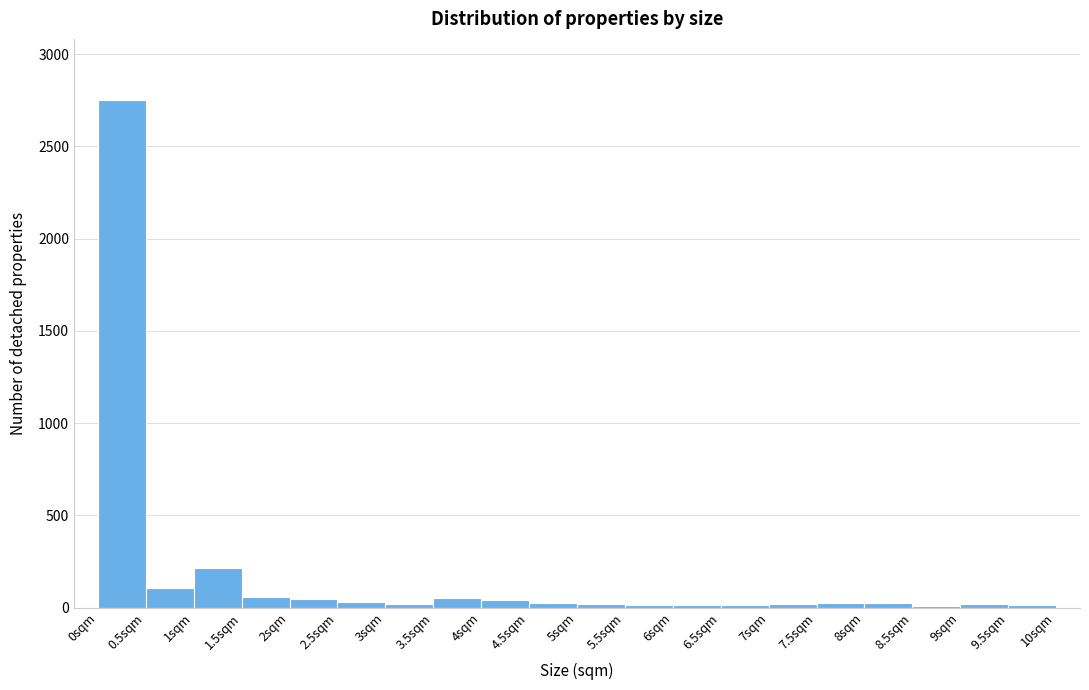

Reading left to right, list every bar in this chart as the range it spans on the x-axis followed by its height. The values are not printed on the chart, so give them approximately, as read against the axis.

0.0 to 0.5: 2750
0.5 to 1.0: 100
1.0 to 1.5: 200
1.5 to 2.0: 50
2.0 to 2.5: under 50
2.5 to 3.0: under 50
3.0 to 3.5: under 50
3.5 to 4.0: 50
4.0 to 4.5: under 50
4.5 to 5.0: under 50
5.0 to 5.5: under 50
5.5 to 6.0: under 50
6.0 to 6.5: under 50
6.5 to 7.0: under 50
7.0 to 7.5: under 50
7.5 to 8.0: under 50
8.0 to 8.5: under 50
8.5 to 9.0: under 50
9.0 to 9.5: under 50
9.5 to 10.0: under 50